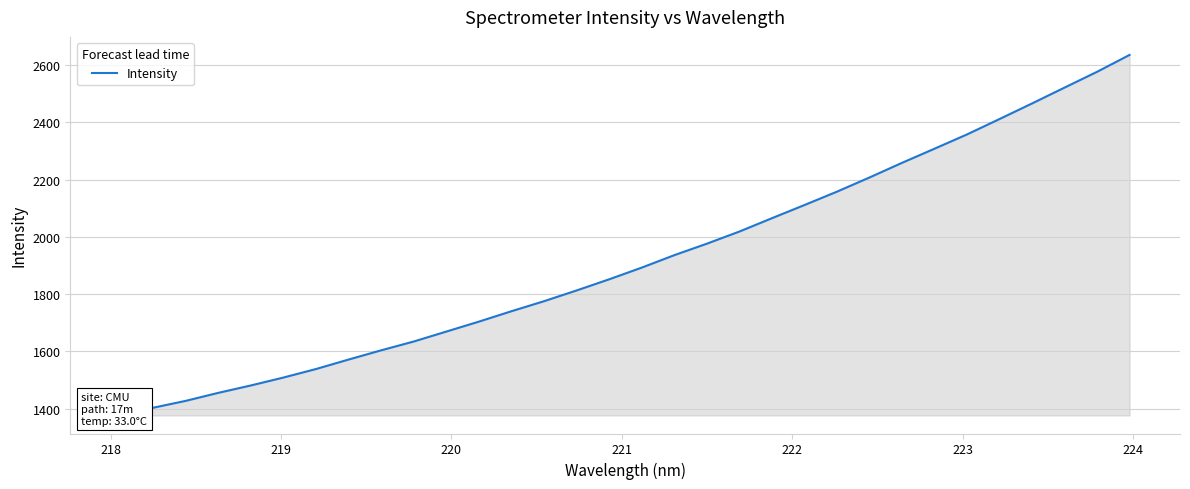

The chart shows a value of 3060.6 at 25. True or false?

False